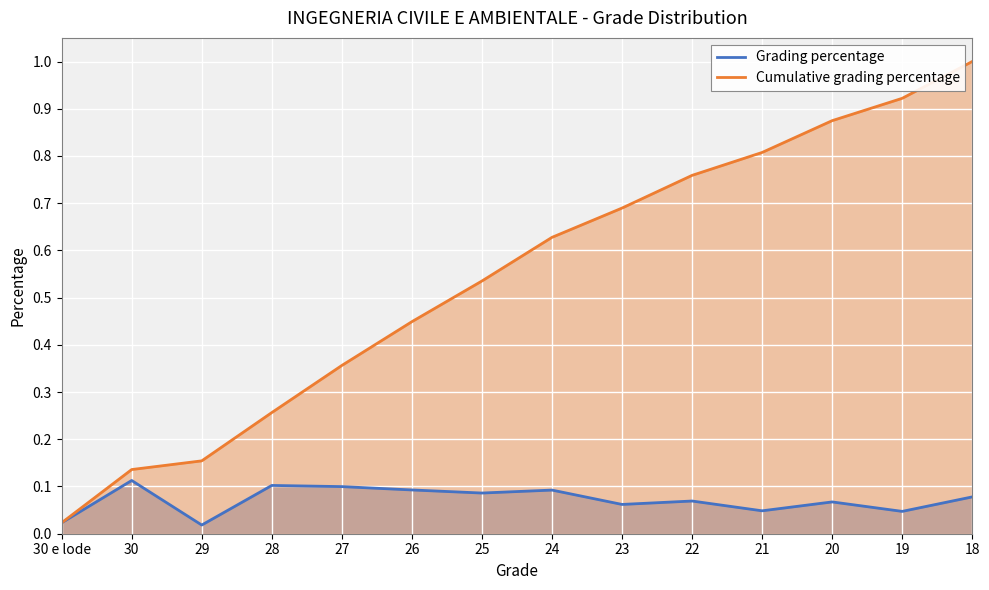

What is the maximum value shown in the chart?

1.0